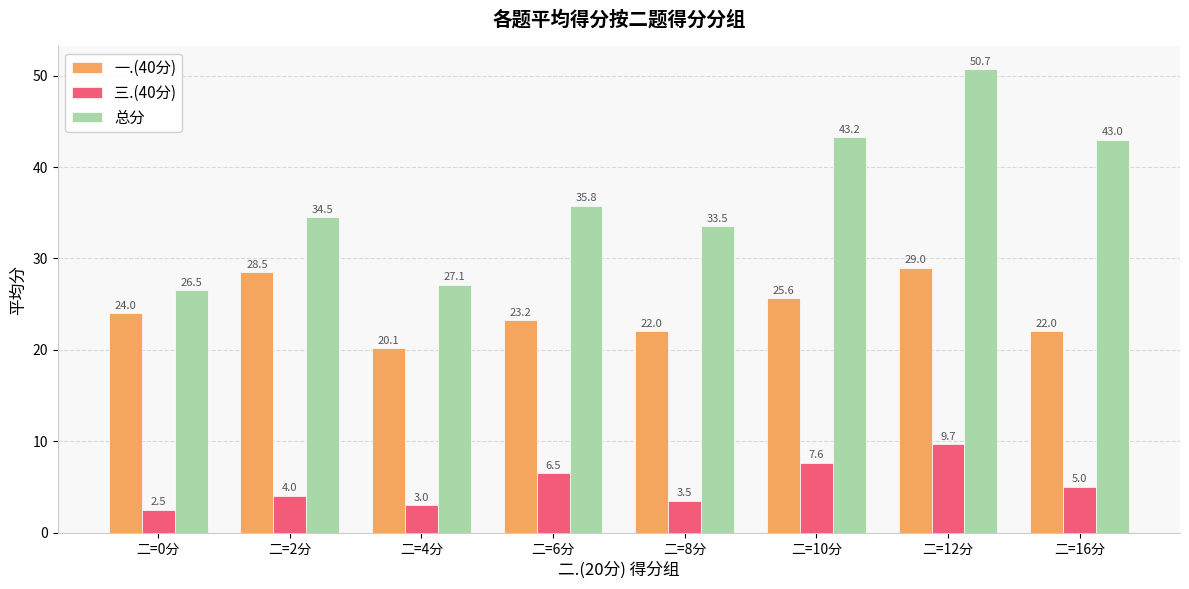

What is the difference between the maximum and minimum values in the 三.(40分) series?

7.2